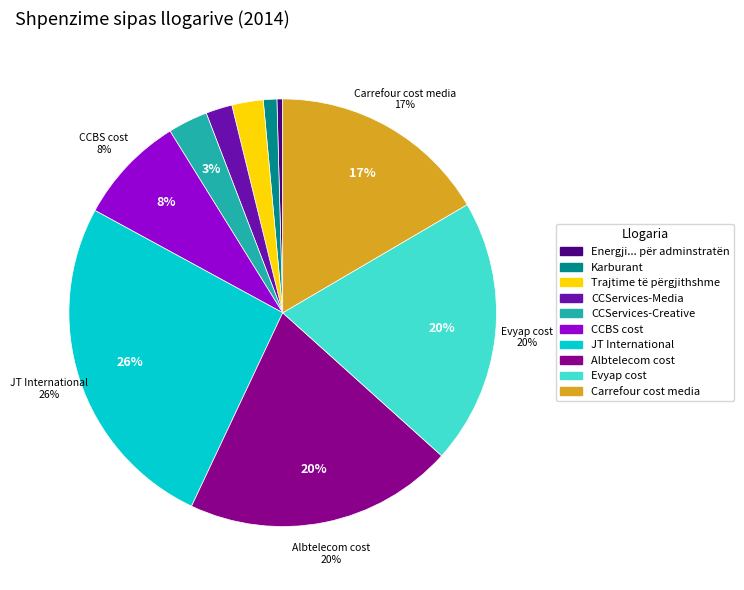

The Albtelecom cost slice represents 13% of the pie. True or false?

False